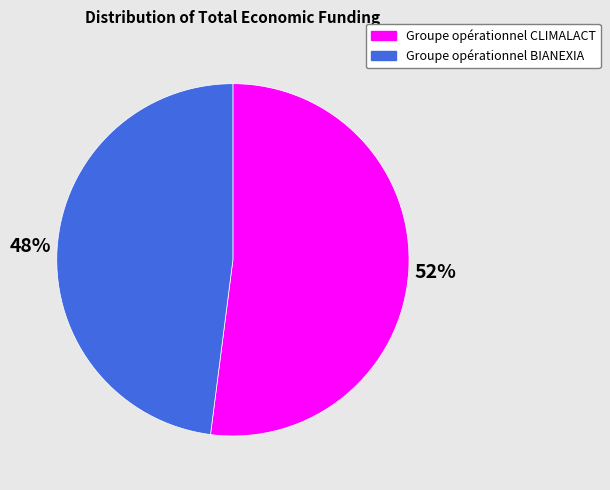

Approximately how many times larger is the value at Groupe opérationnel CLIMALACT compared to Groupe opérationnel BIANEXIA?

1.1